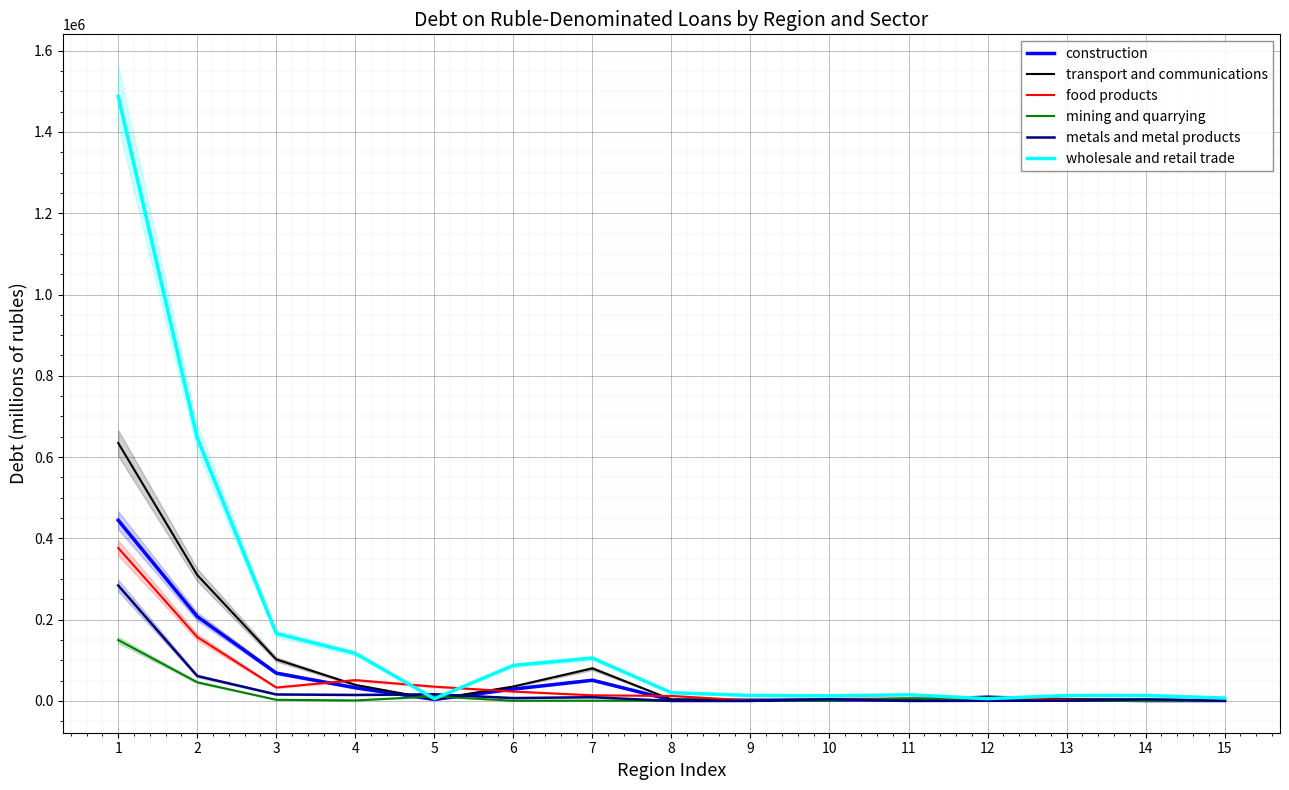

Between 6 and 14, which series saw the biggest shift?

wholesale and retail trade